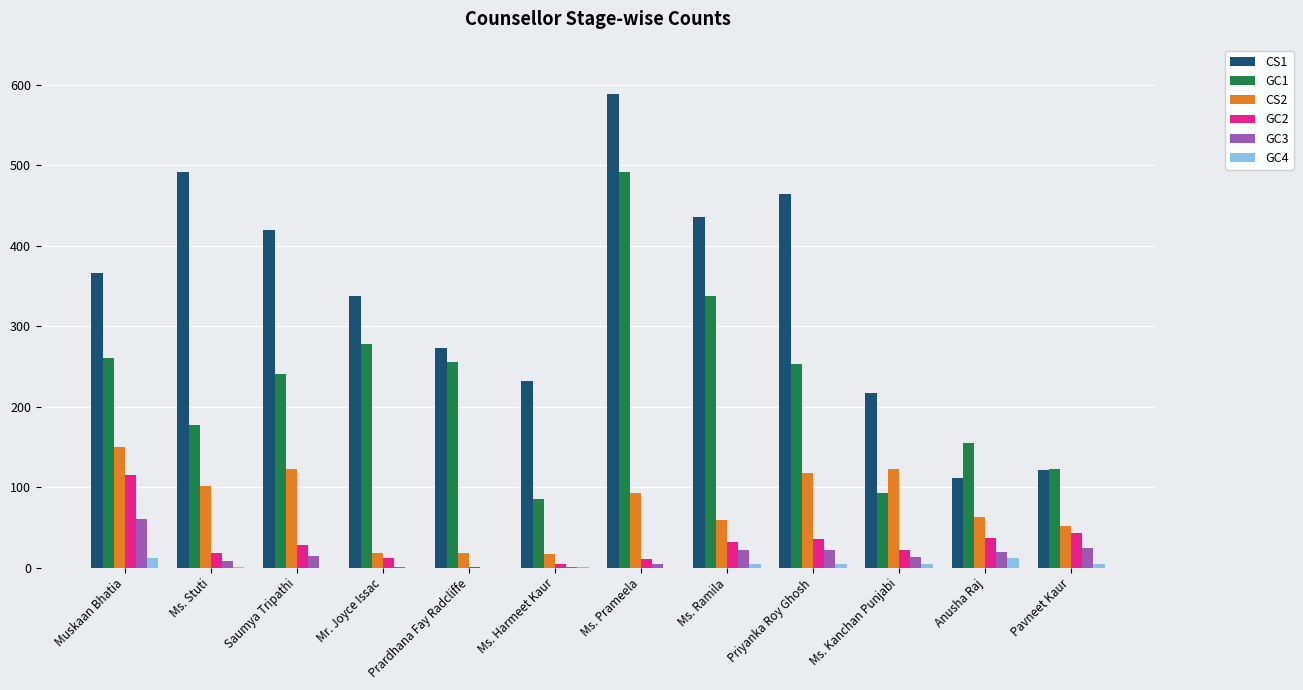

Which category has the highest value across all series?

Ms. Prameela